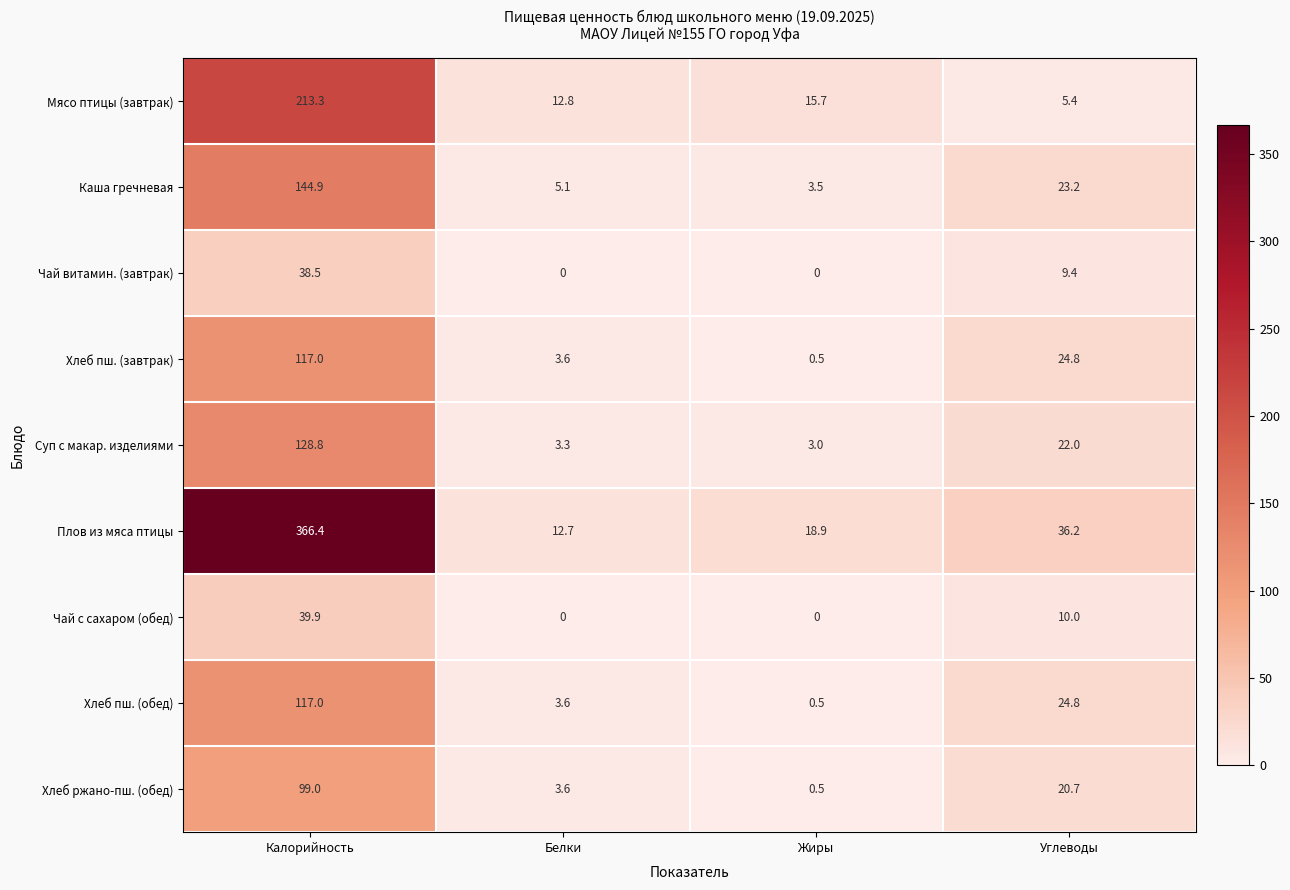

How many categories are shown in the chart?

4